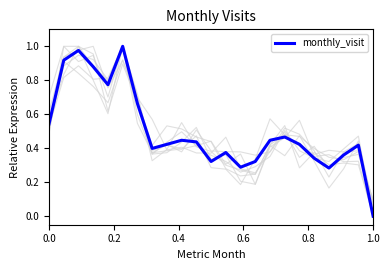

Is it true that monthly_visit equals -0.5 at 1.0?

False